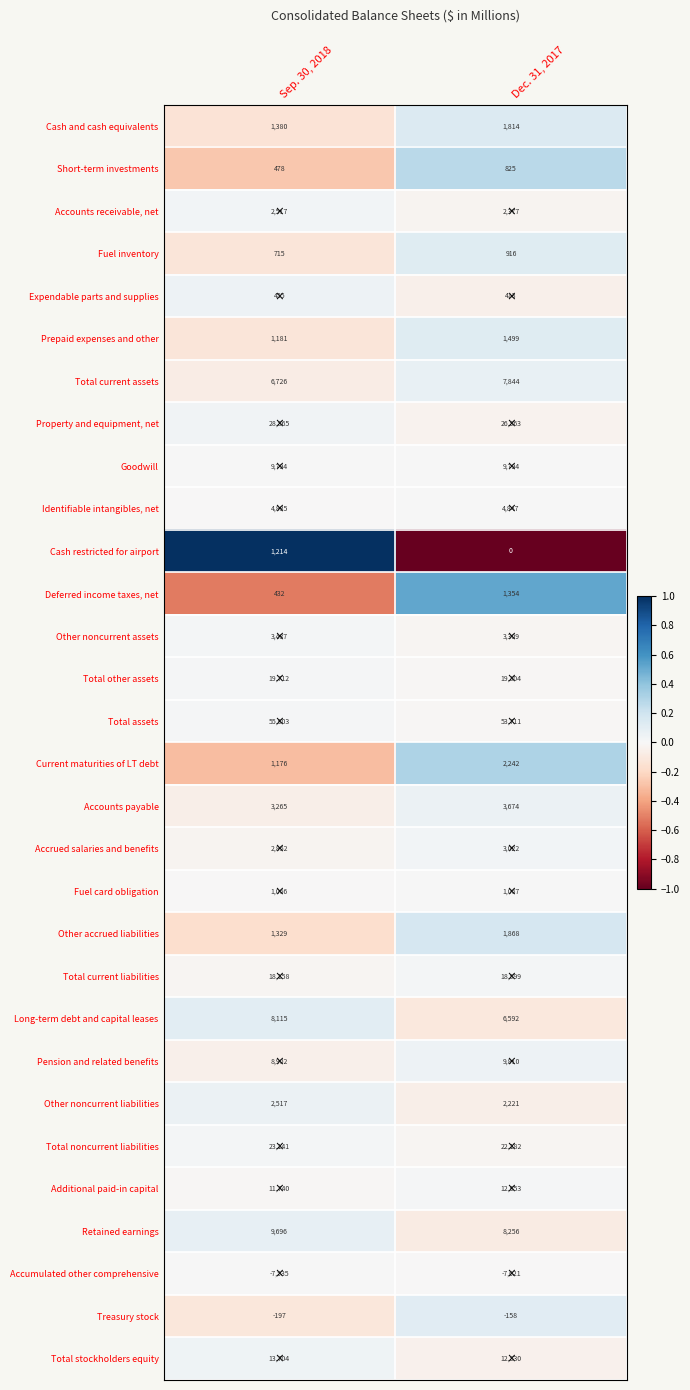

Is it true that Total current liabilities equals 18999 at Dec. 31, 2017?

True